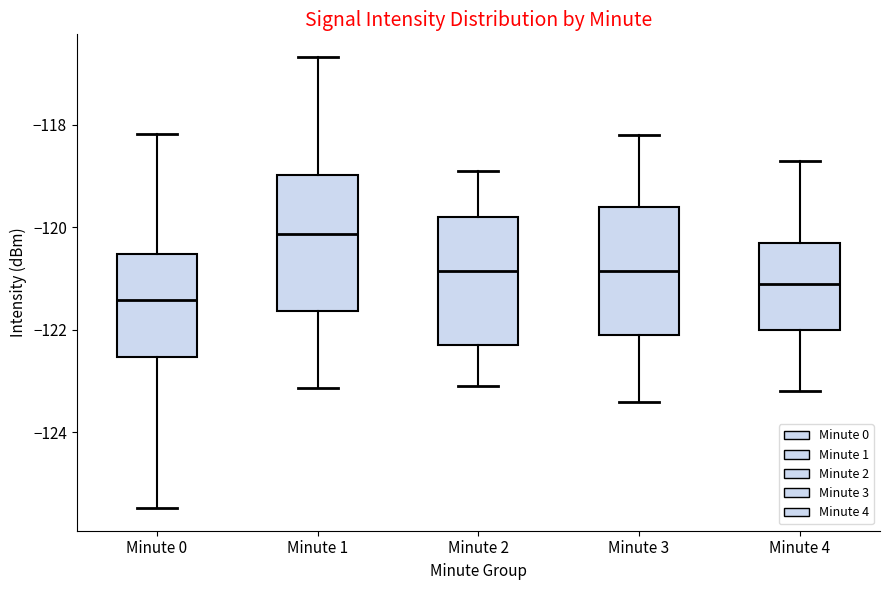

Reading left to right, transcribe this box plot: for each box, give where its median line is, the range the box spans, and where its two whiskers end, as read against the y-axis. The values are not printed on the chart, so give them approximately, as read against the axis.

Minute 0: median -121.4, box -122.6 to -120.6, whiskers -125.4 to -118.2
Minute 1: median -120.2, box -121.6 to -119.0, whiskers -123.2 to -116.6
Minute 2: median -120.8, box -122.2 to -119.8, whiskers -123.0 to -118.8
Minute 3: median -120.8, box -122.0 to -119.6, whiskers -123.4 to -118.2
Minute 4: median -121.0, box -122.0 to -120.2, whiskers -123.2 to -118.6